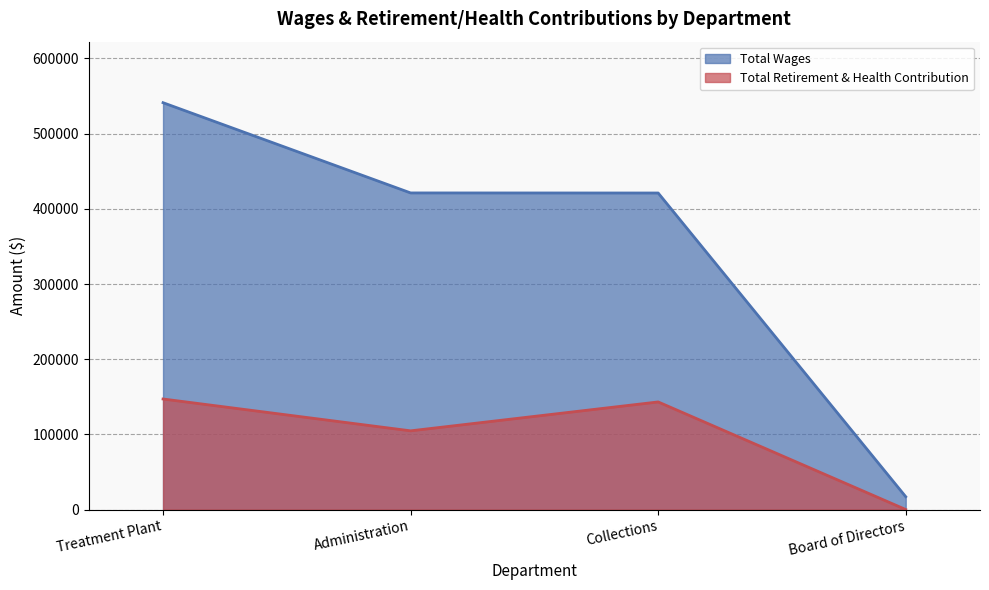

Is the value of Total Wages at Administration greater than the value of Total Retirement & Health Contribution at Administration?

Yes